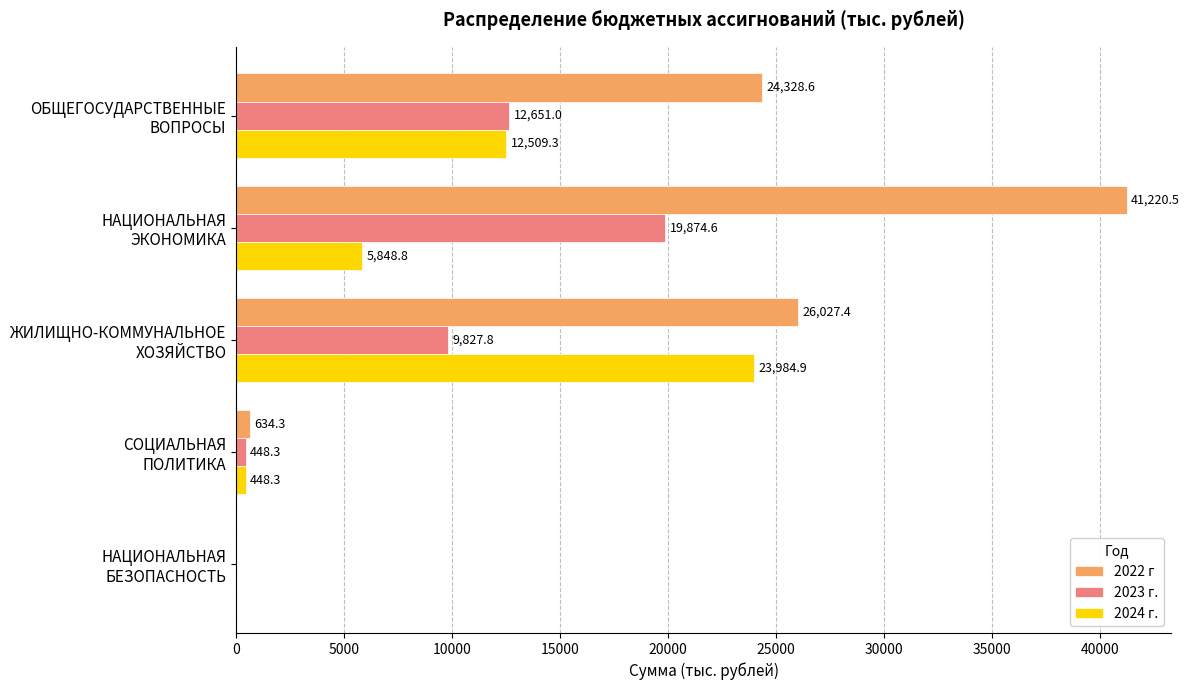

Which series has the largest total across all categories?

2022 г